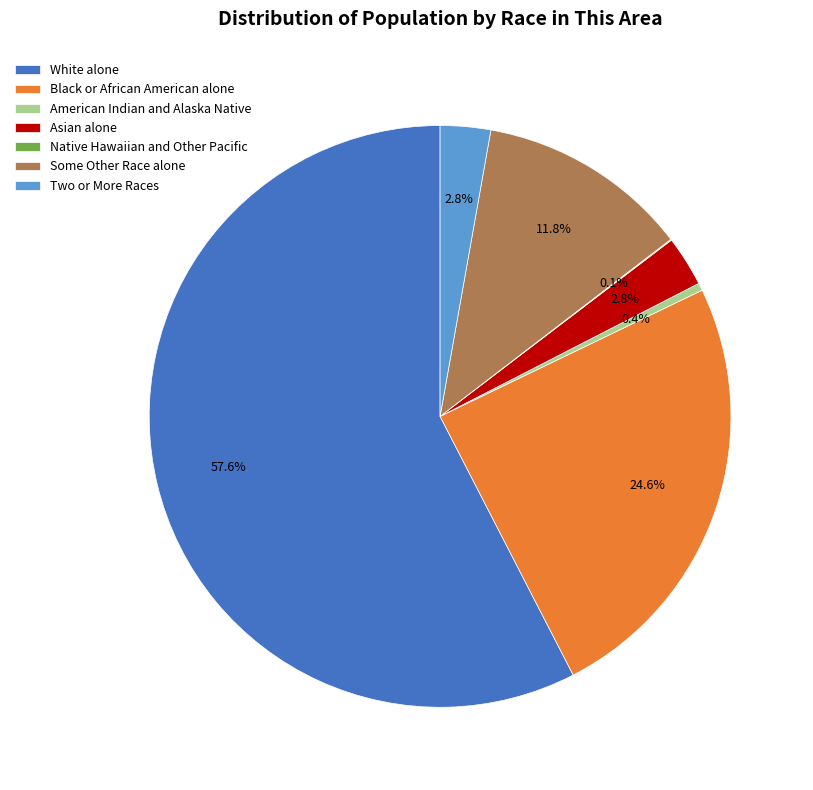

Which category has the biggest portion of the pie?

White alone